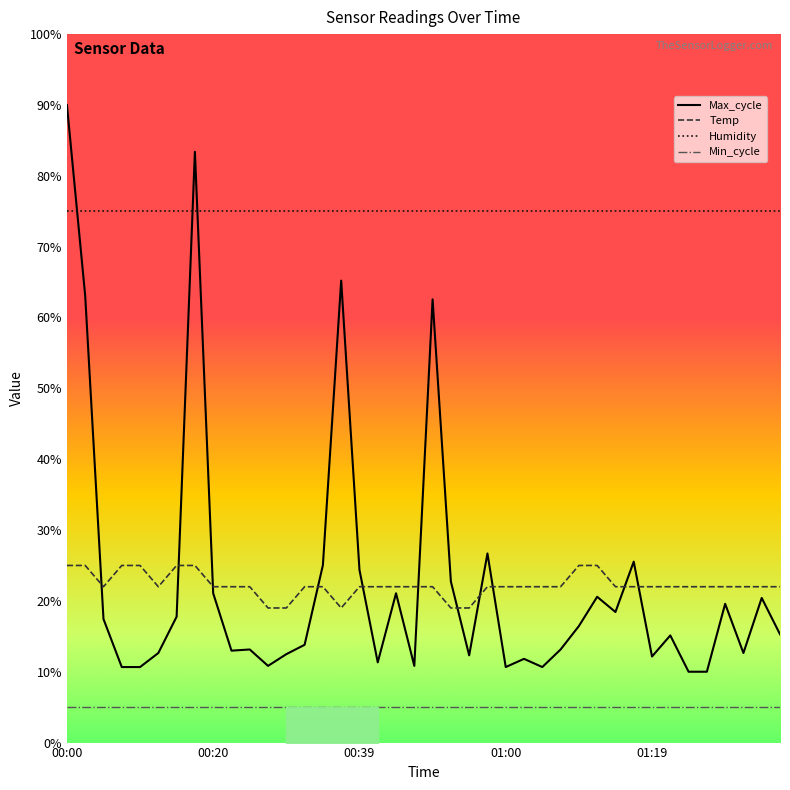

Reading left to right, extract all data points from this chart.

Temp: 25.0	25.0	22.0	25.0	25.0	22.0	25.0	25.0	22.0	22.0	22.0	19.0	19.0	22.0	22.0	19.0	22.0	22.0	22.0	22.0	22.0	19.0	19.0	22.0	22.0	22.0	22.0	22.0	25.0	25.0	22.0	22.0	22.0	22.0	22.0	22.0	22.0	22.0	22.0	22.0
Max_cycle: 90.0	63.1	17.4	10.7	10.7	12.6	17.8	83.4	21.1	13.0	13.1	10.8	12.5	13.8	25.0	65.2	24.4	11.3	21.1	10.8	62.6	22.7	12.3	26.7	10.7	11.8	10.7	13.1	16.4	20.6	18.4	25.5	12.1	15.1	10.0	10.0	19.6	12.6	20.4	15.3